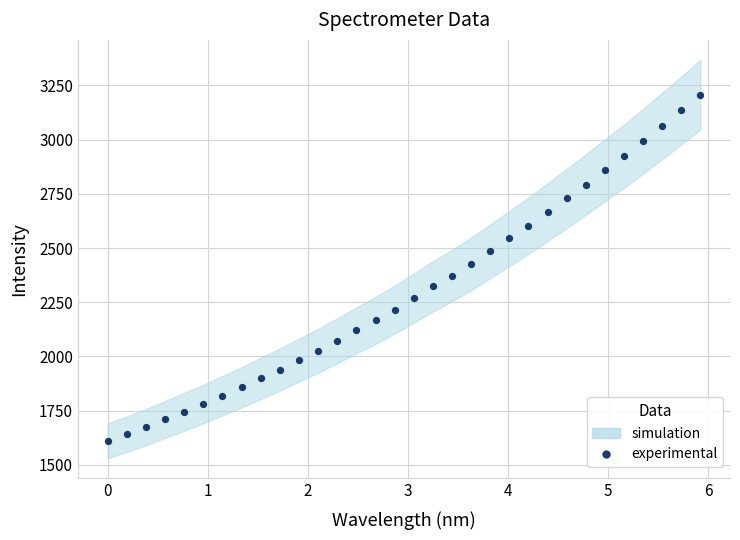

What is the range of X values (max minus min)?

5.9